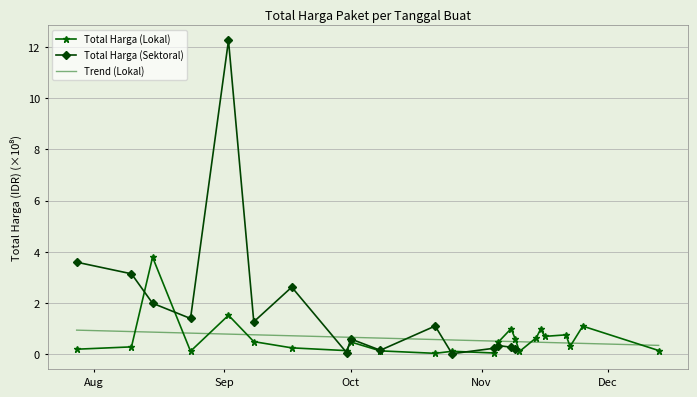

How many categories are shown in the chart?

24